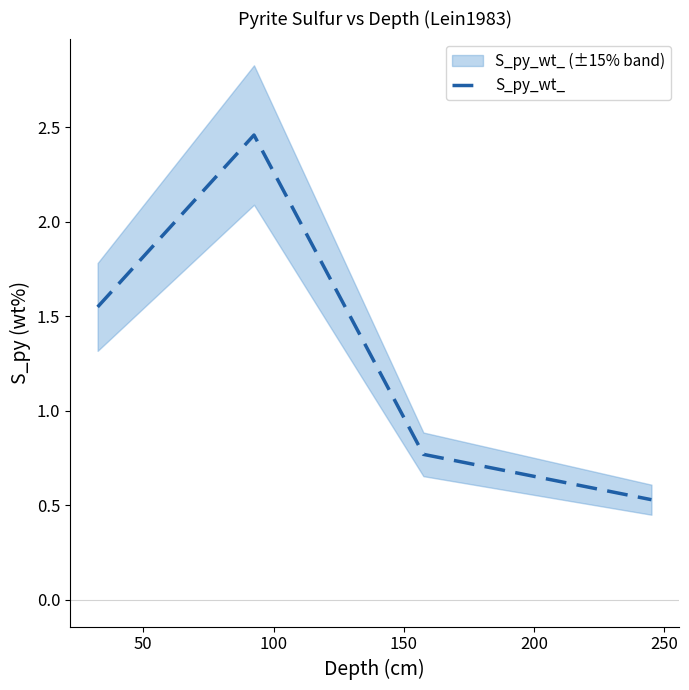

How many interior local peaks does the S_py_wt_ series have?

1